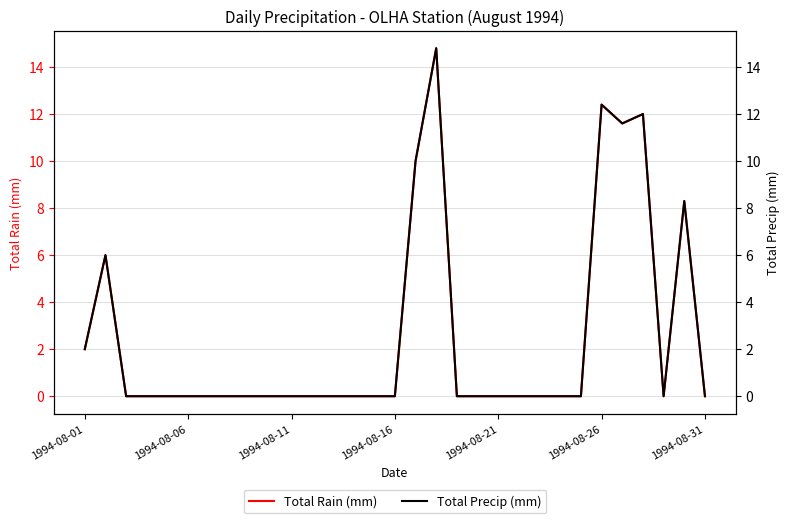

True or false: Total Rain (mm) and Total Precip (mm) intersect in this chart.

False